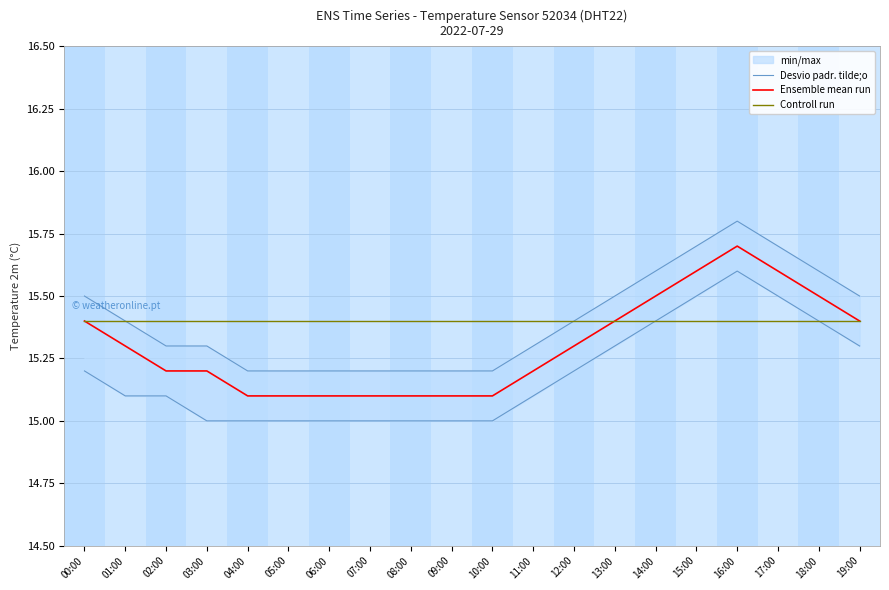

Between 06:00 and 09:00, which series saw the biggest shift?

Desvio padr. tilde;o